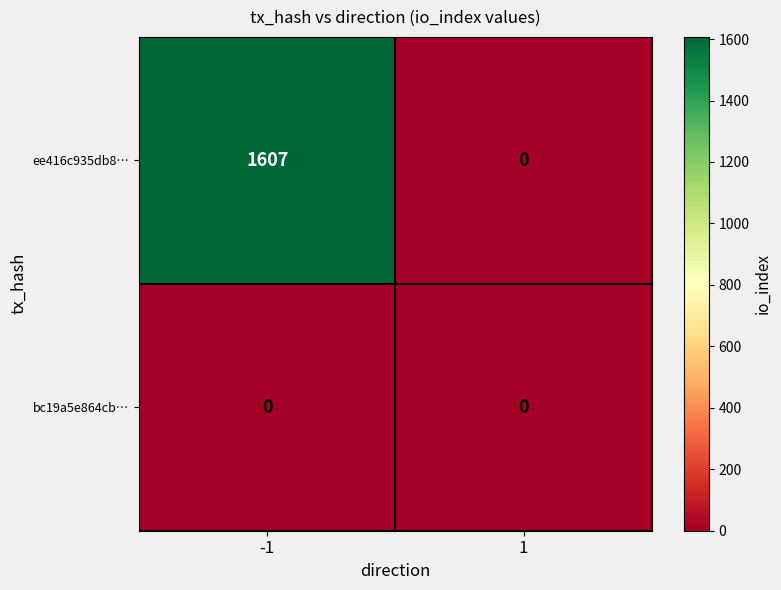

Which series has the largest range (max minus min)?

ee416c935db8…